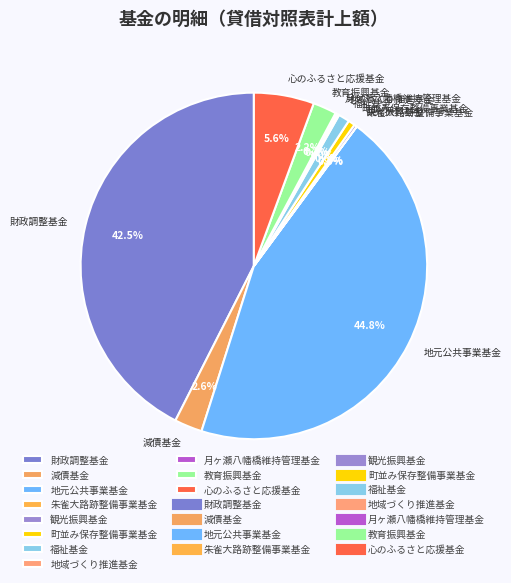

What percentage is NOT represented by 教育振興基金?

97.8%